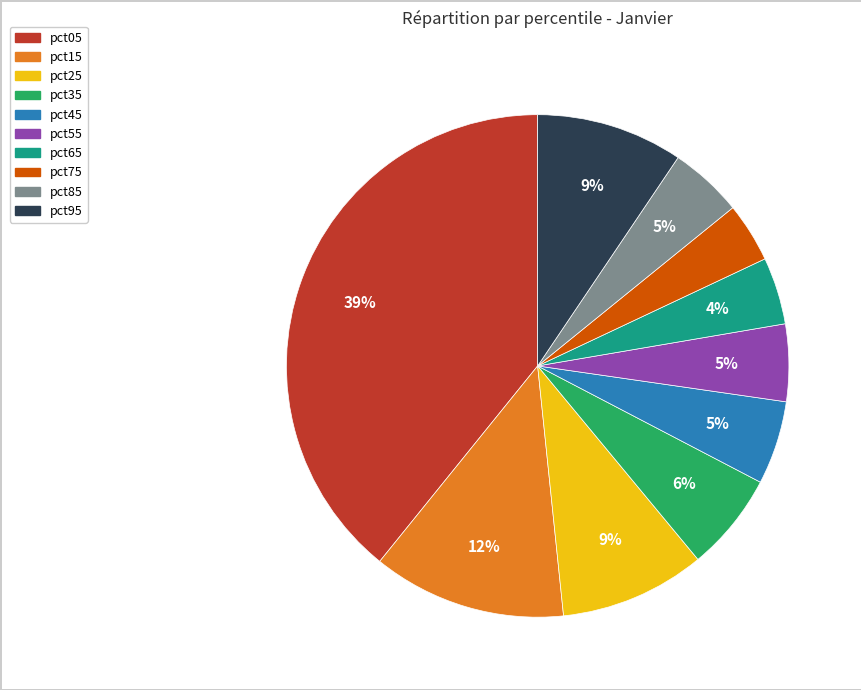

Is there a majority slice in this chart?

No